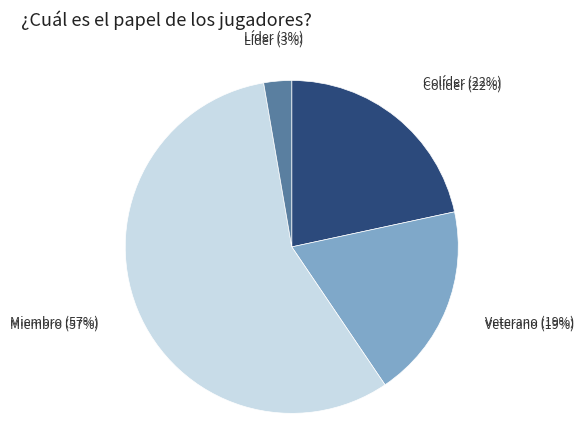

Is Líder the majority of the pie?

No